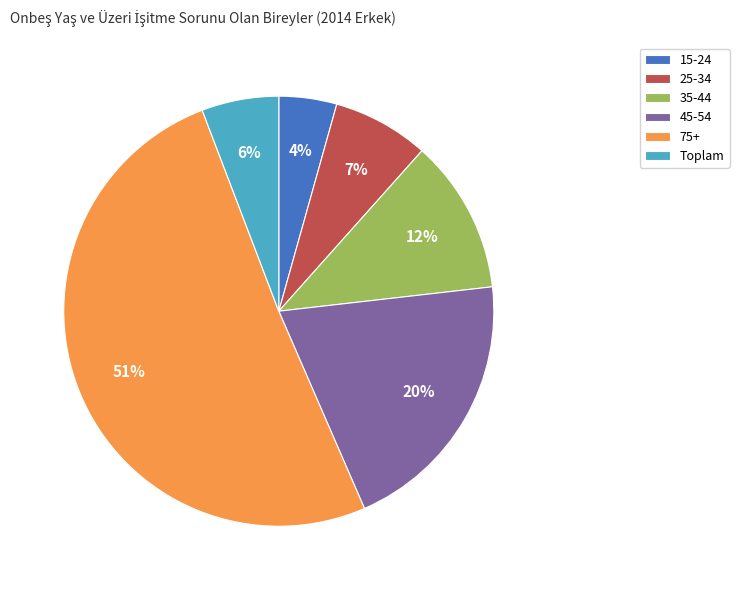

Which category has the biggest portion of the pie?

75+